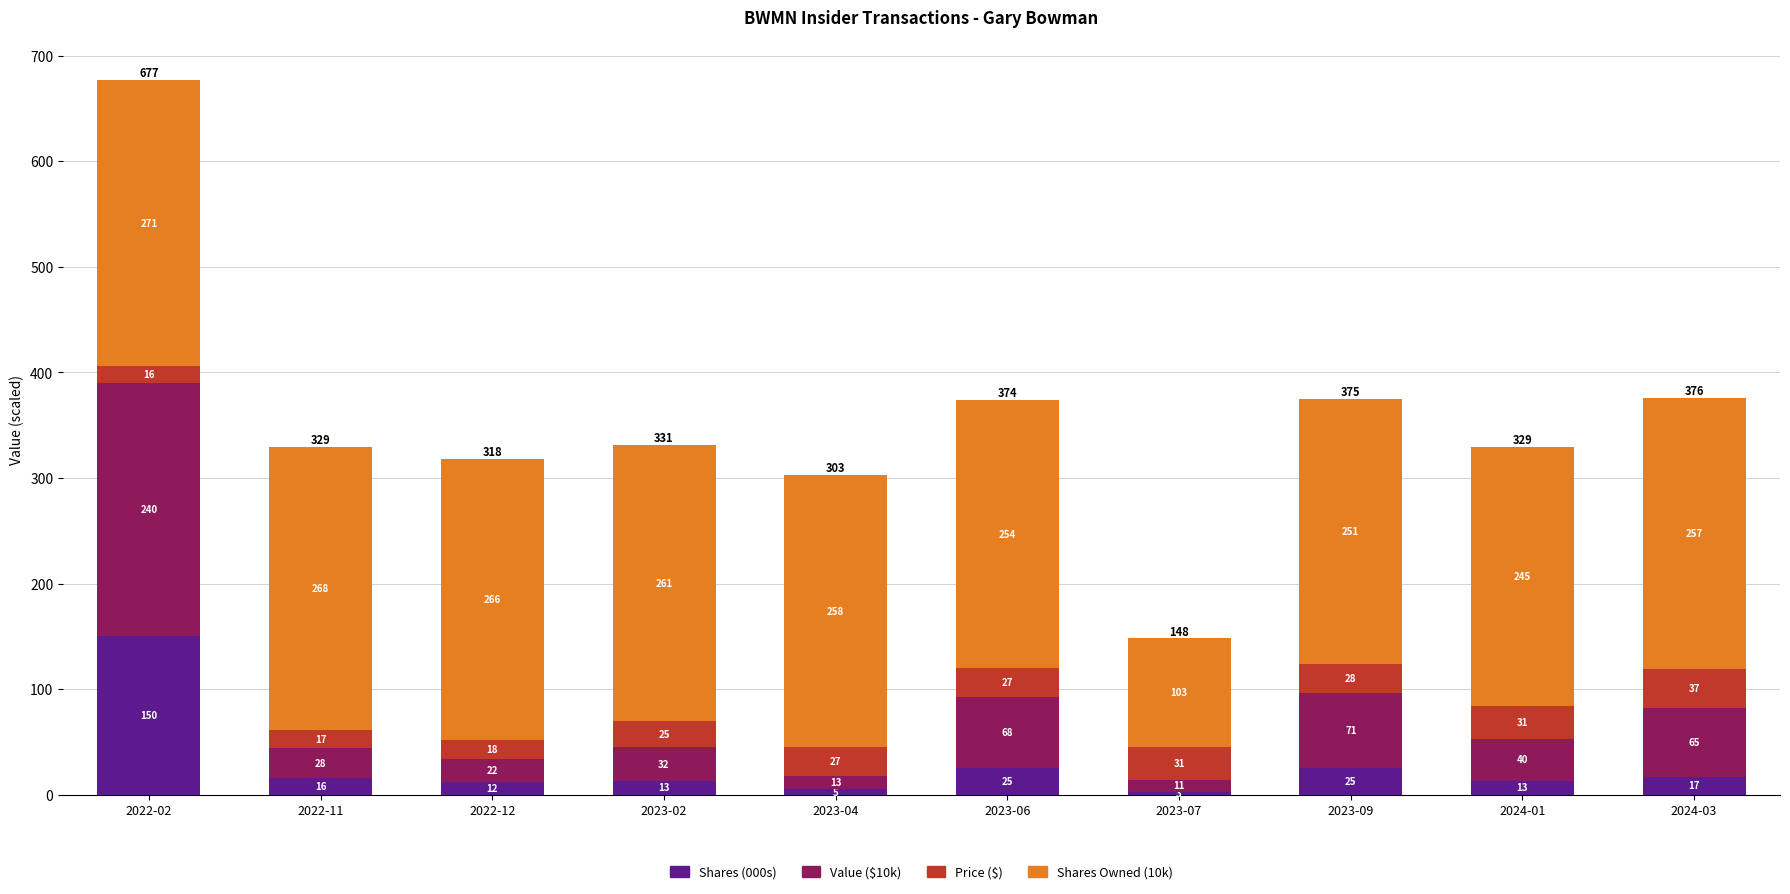

What is the lowest value of the Shares (000s) series?

3